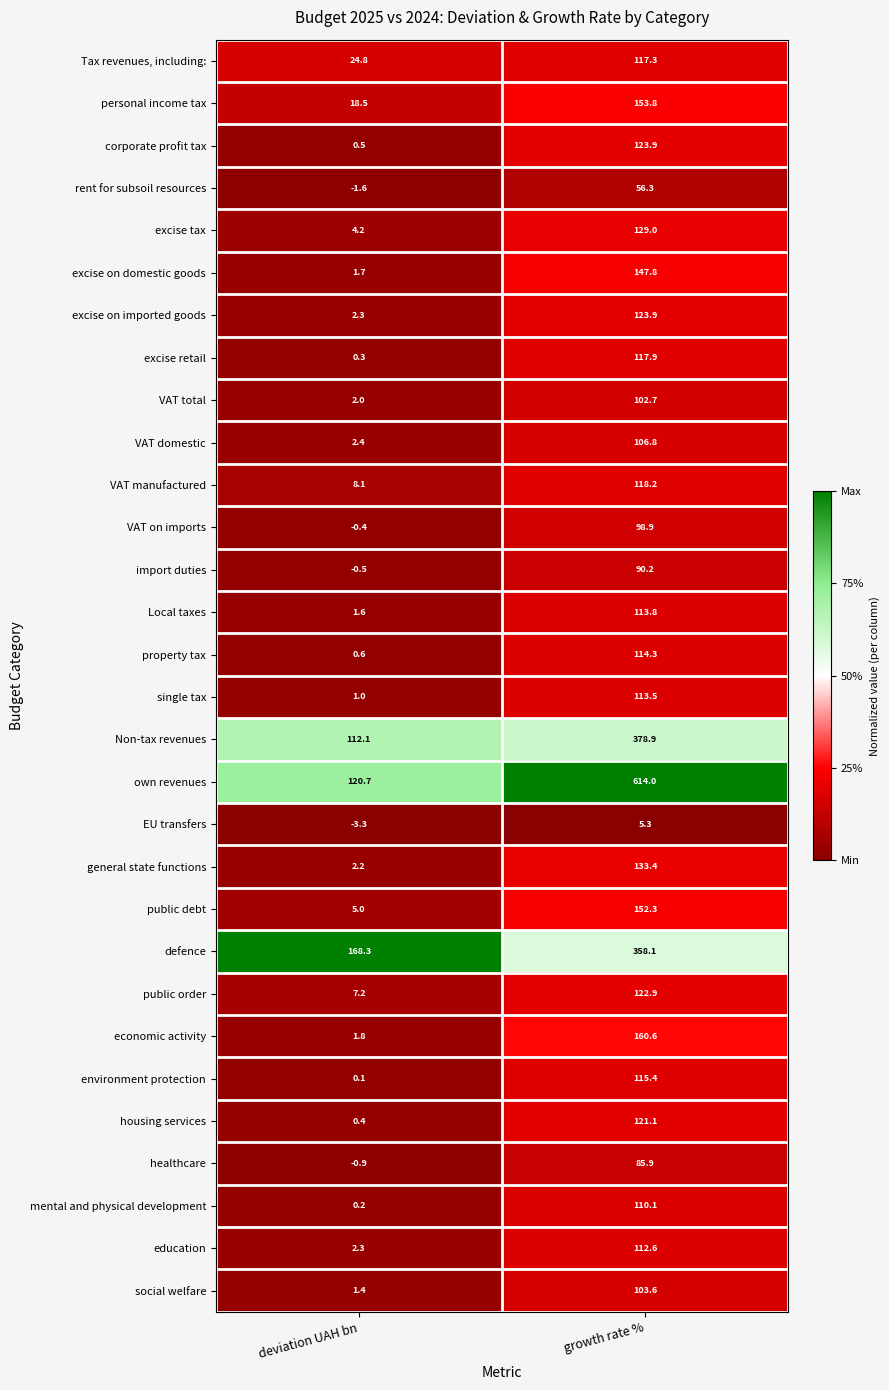

At which category is the sum across all series the highest?

growth rate %